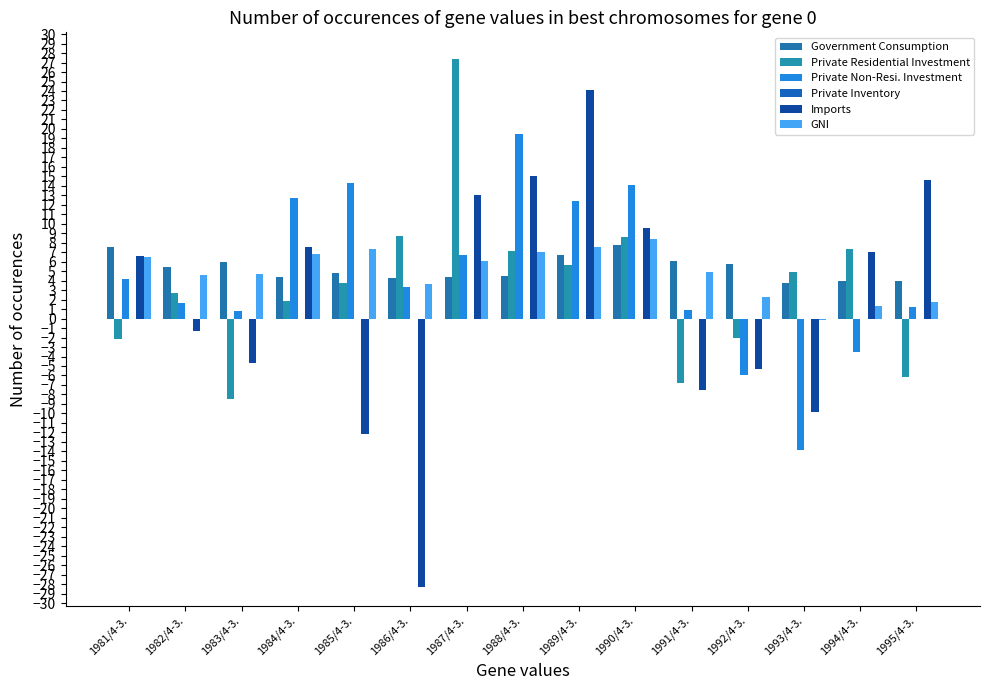

What is the difference between the maximum and minimum values in the Private Non-Resi. Investment series?

33.4